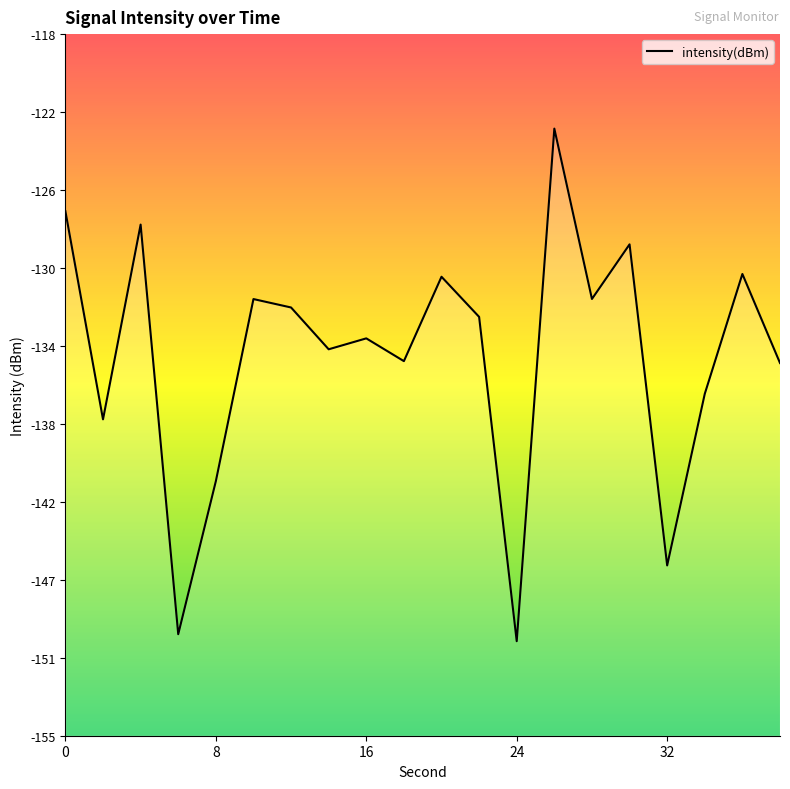

The chart shows a value of -54.6 at 32. True or false?

False